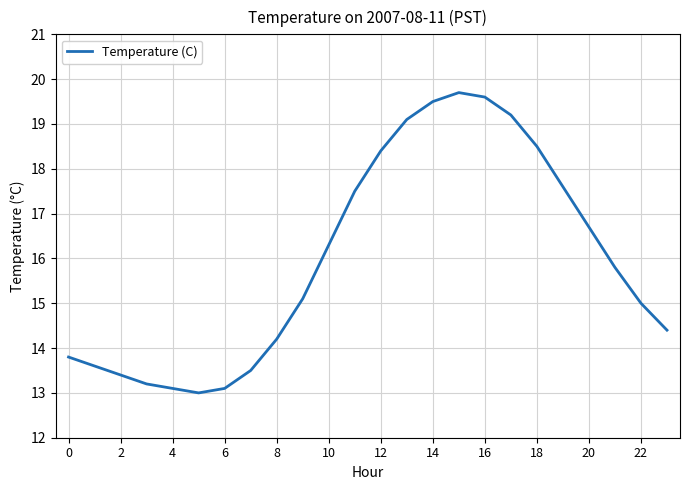

What is the greatest value displayed?

19.7